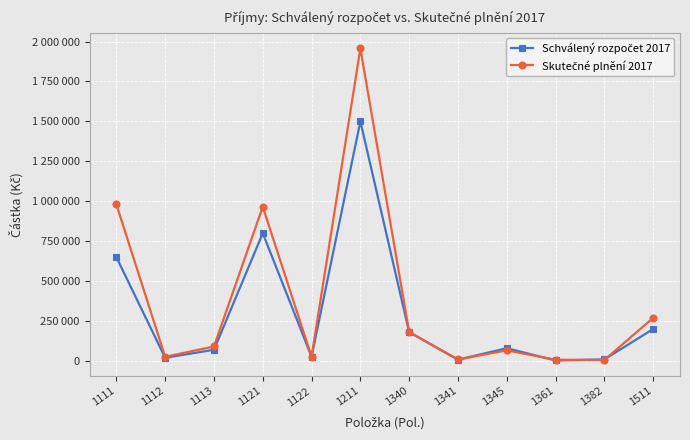

At 1112, list the series in order from largest to smallest.

Skutečné plnění 2017, Schválený rozpočet 2017